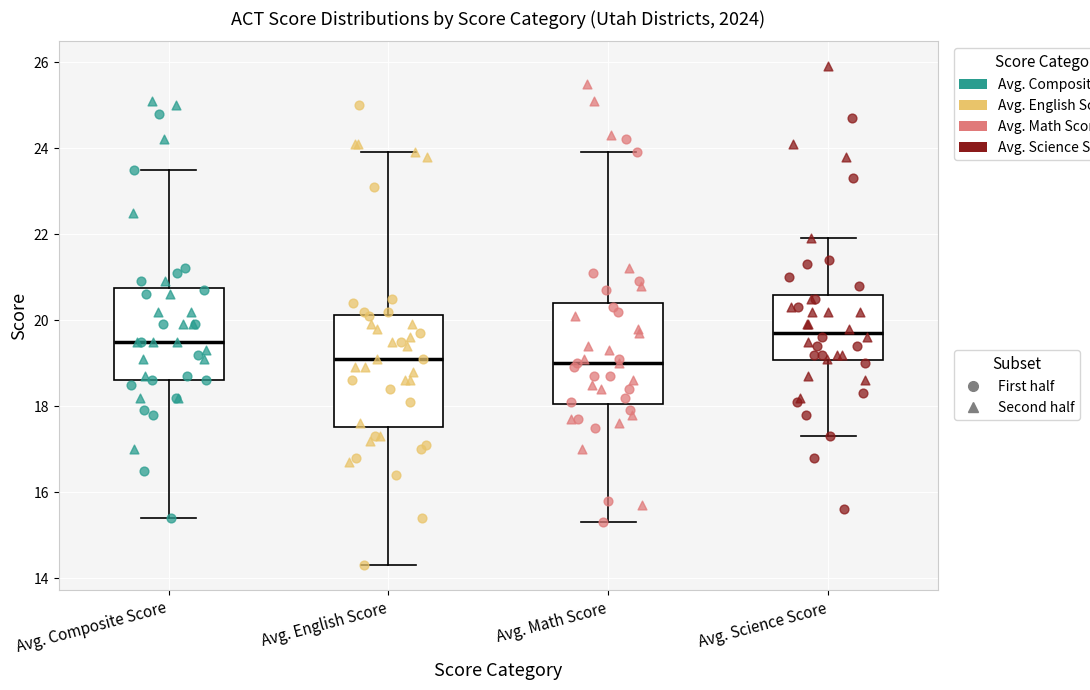

Where is the upper edge of the box for Avg. Math Score on the y-axis? The values are not printed on the chart, so give them approximately, as read against the axis.

20.4